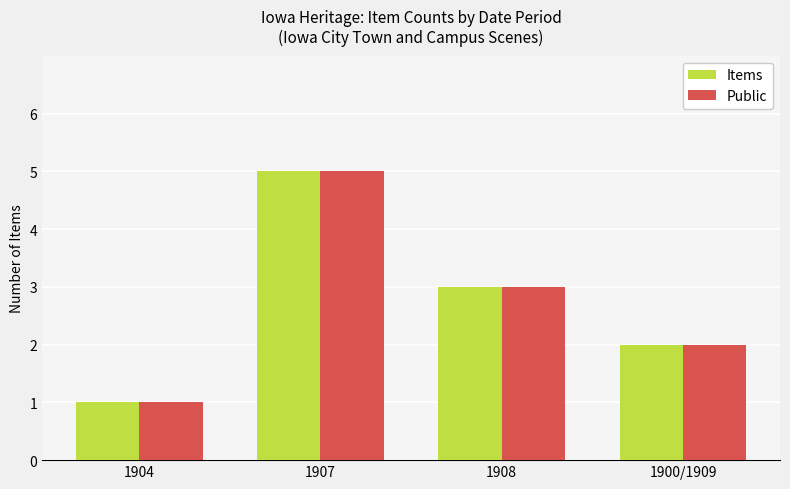

What is the total value across all series at 1908?

6